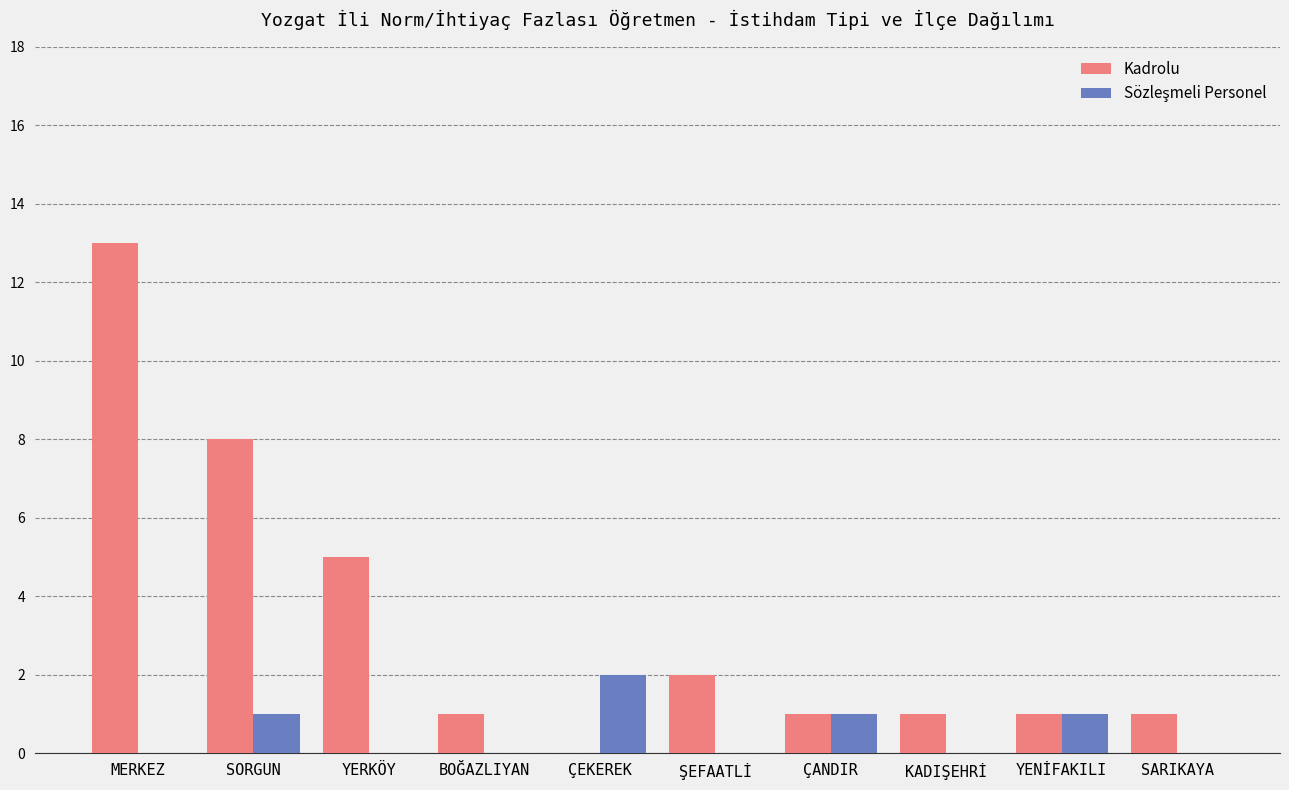

At which category does the chart reach its peak across all series?

MERKEZ